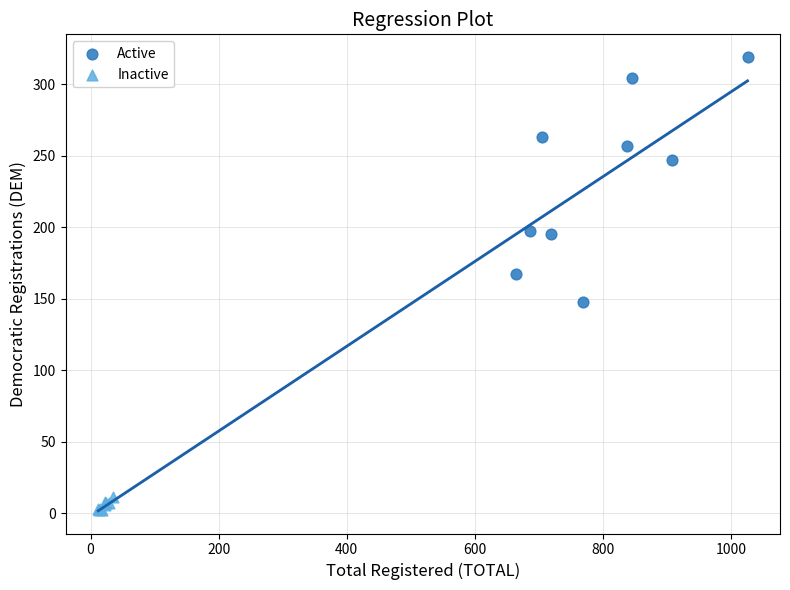

Which series contains the lowest Y value?

Inactive